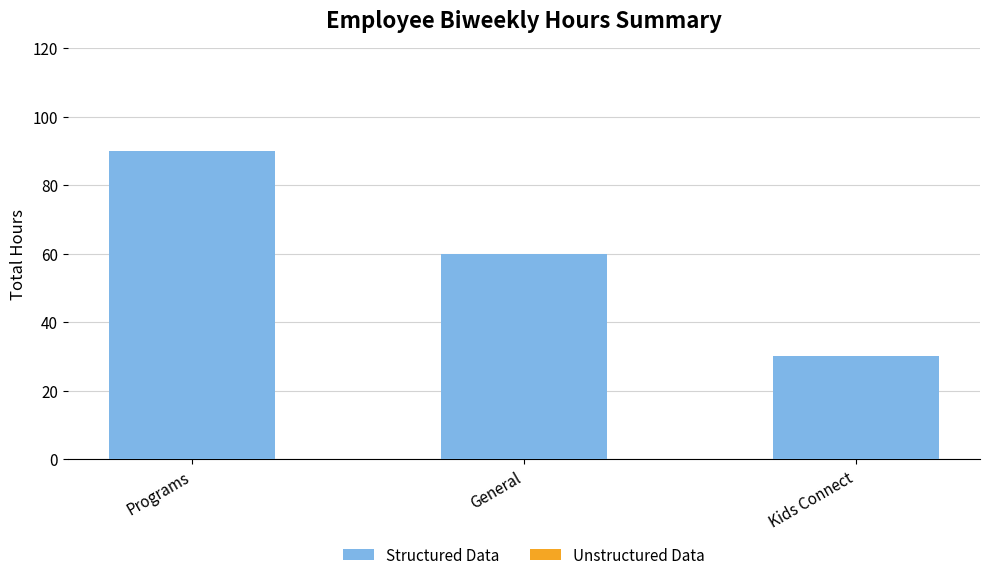

What is the label of the 2nd bar from the right?

General